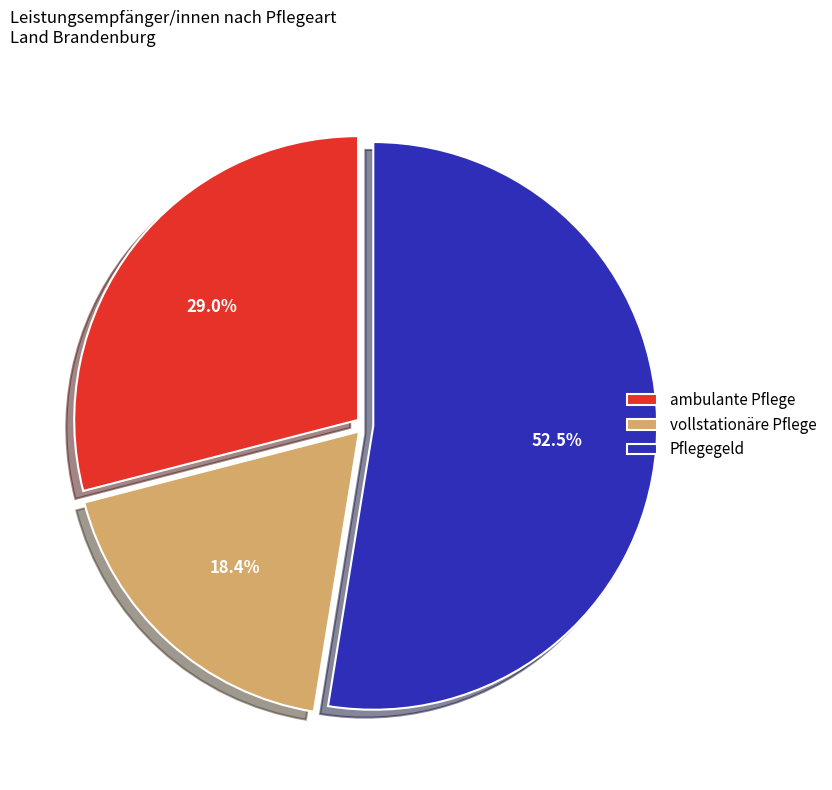

To the nearest percent, what is the average slice percentage?

33%